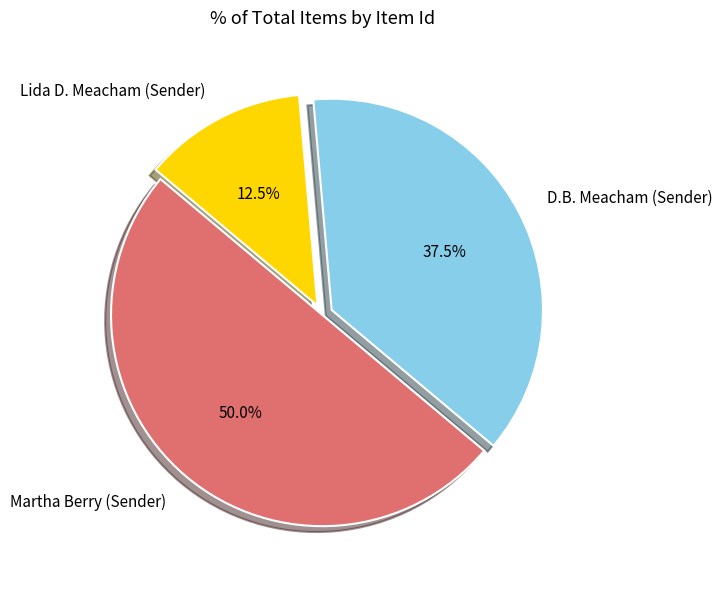

What is the ratio of the value at Martha Berry (Sender) to the value at Lida D. Meacham (Sender)?

4.0